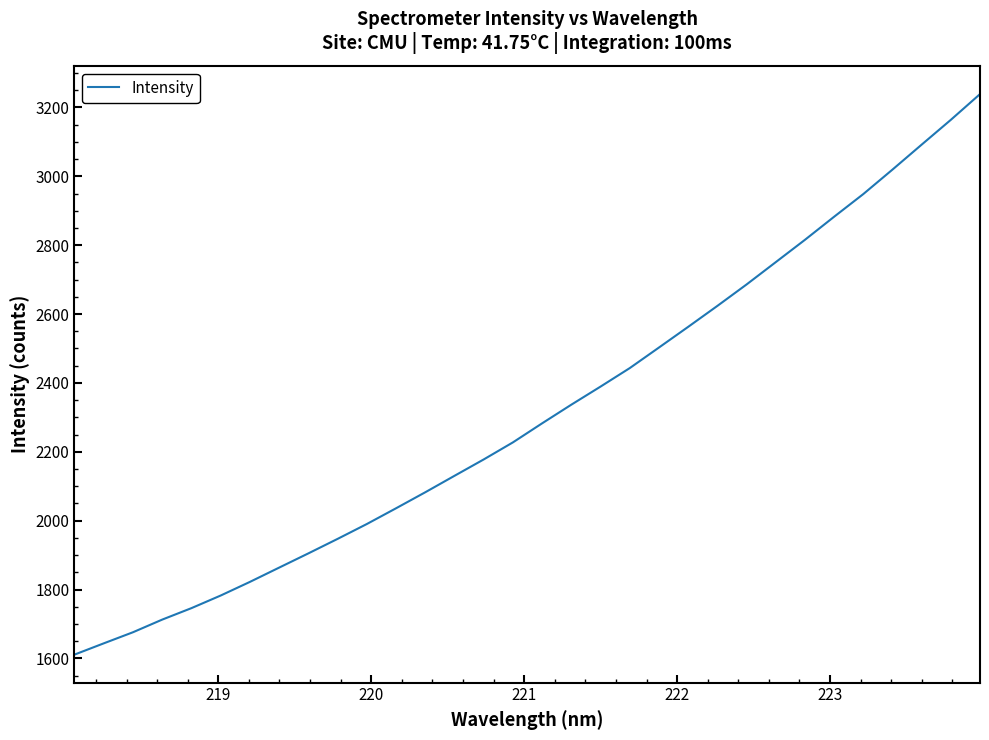

Does the chart have visible grid lines?

No